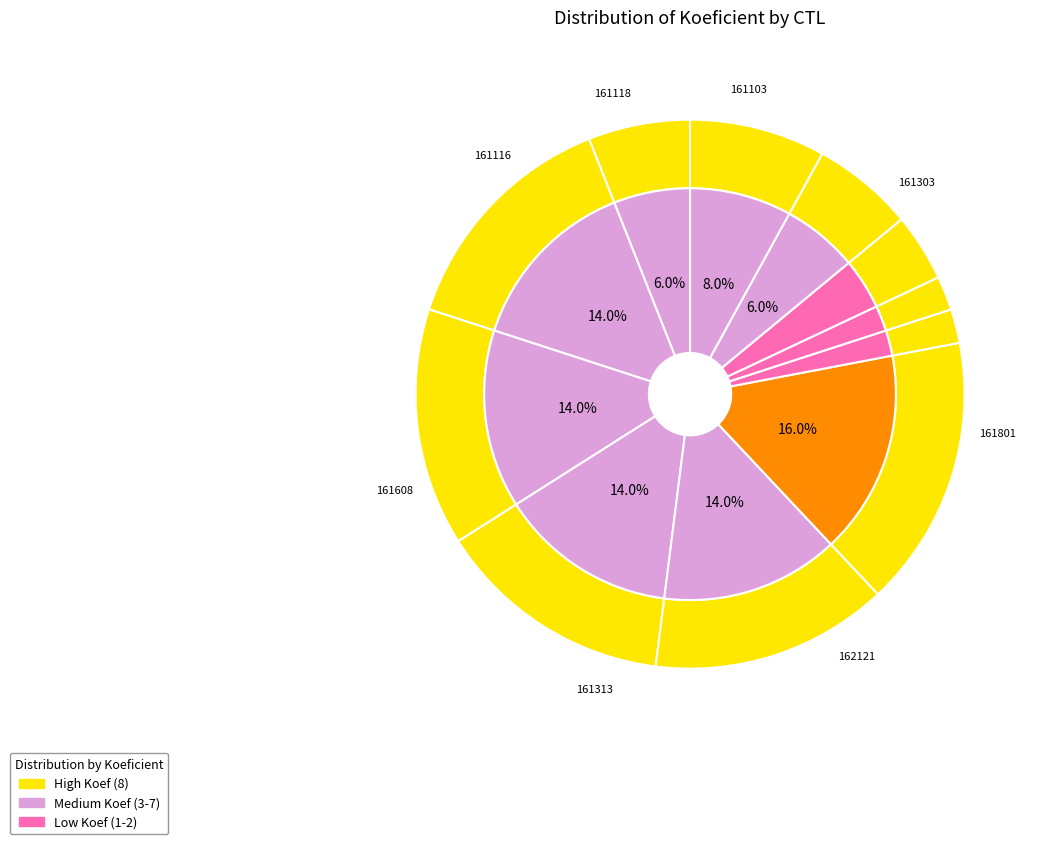

How many segments does this pie chart have?

11